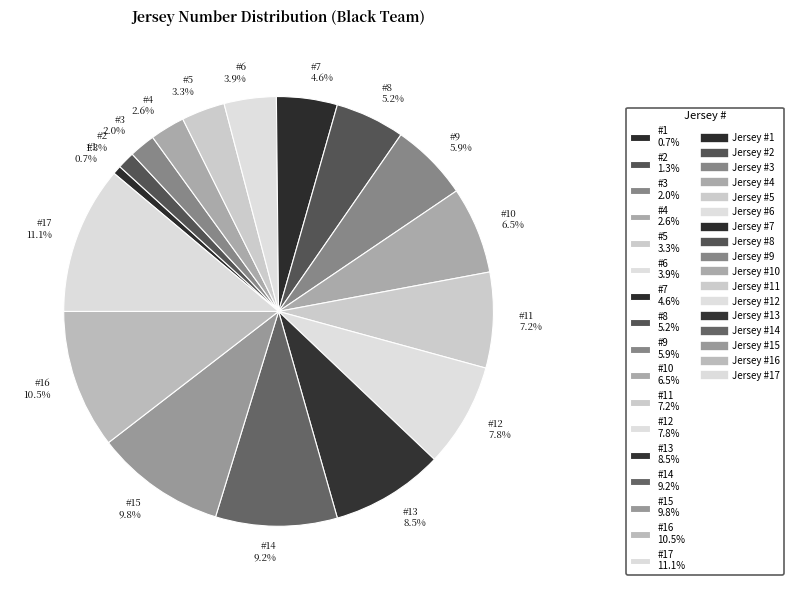

To the nearest percent, what is the average slice percentage?

6%